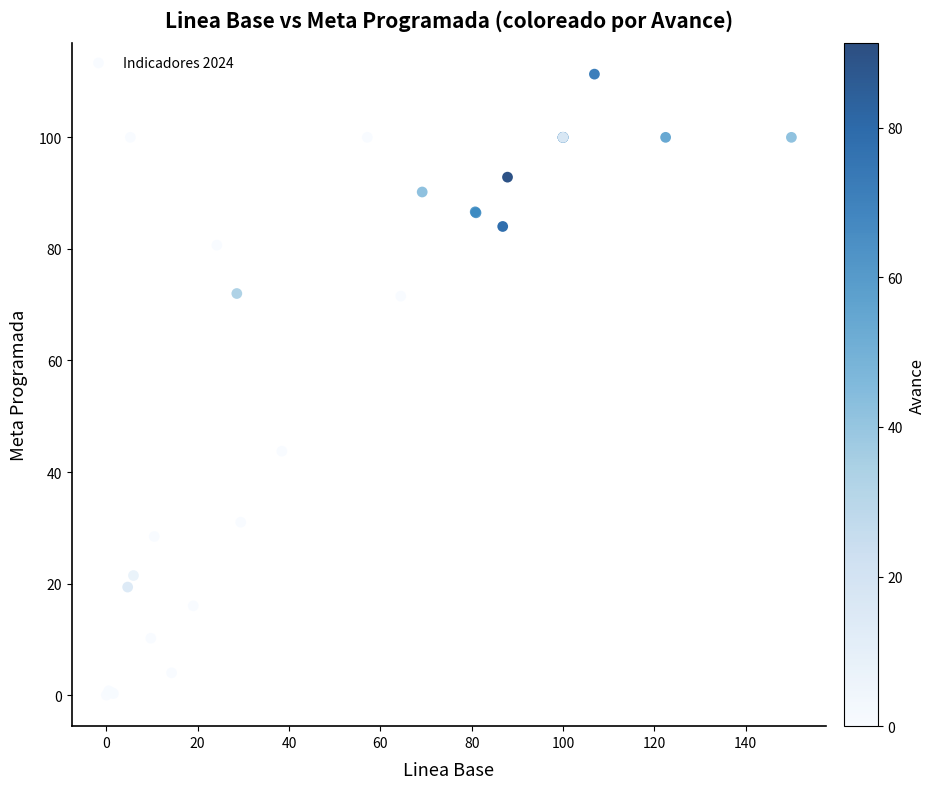

What Y value in the scatter plot is closest to 55?

43.7